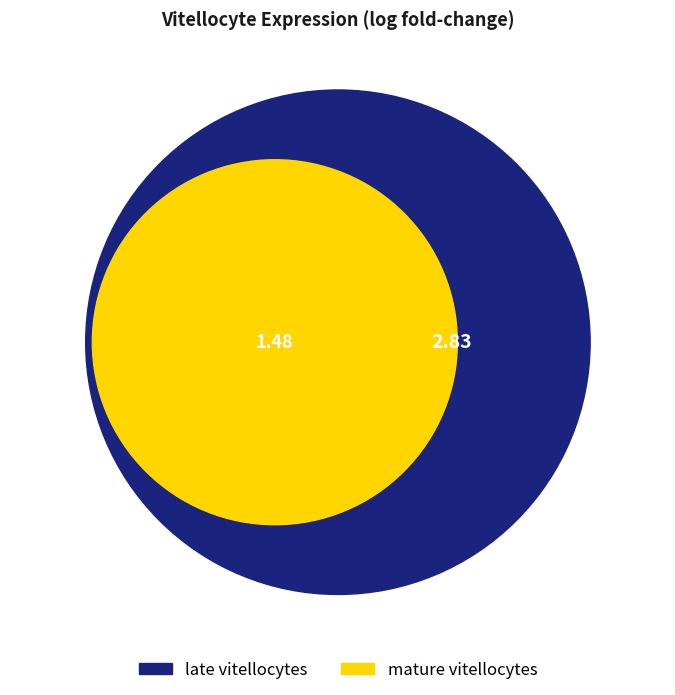

Combined, do mature vitellocytes and late vitellocytes account for over 50%?

Yes